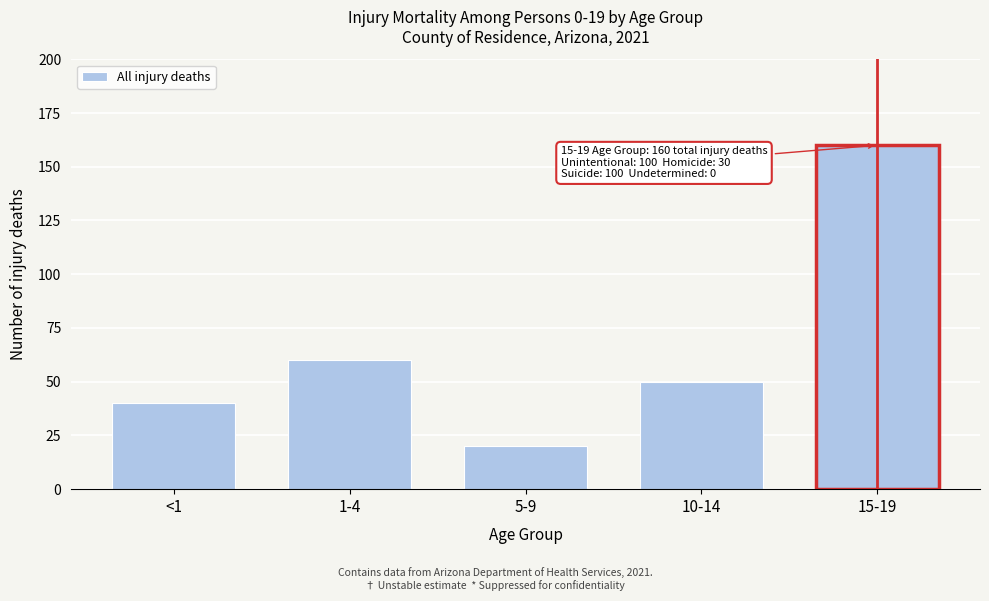

Reading left to right, transcribe all the data shown in this chart.

40	60	20	50	160